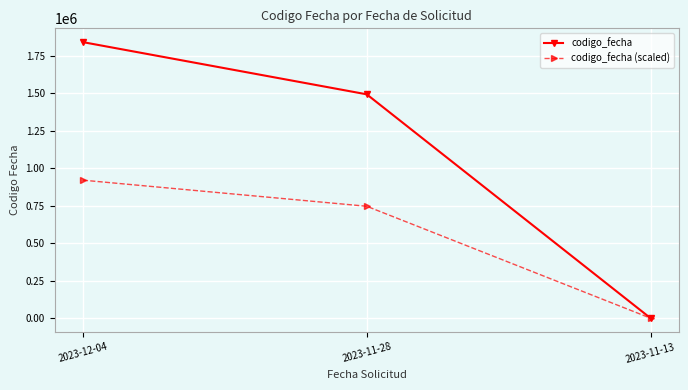

How many values in codigo_fecha (scaled) are above zero?

2